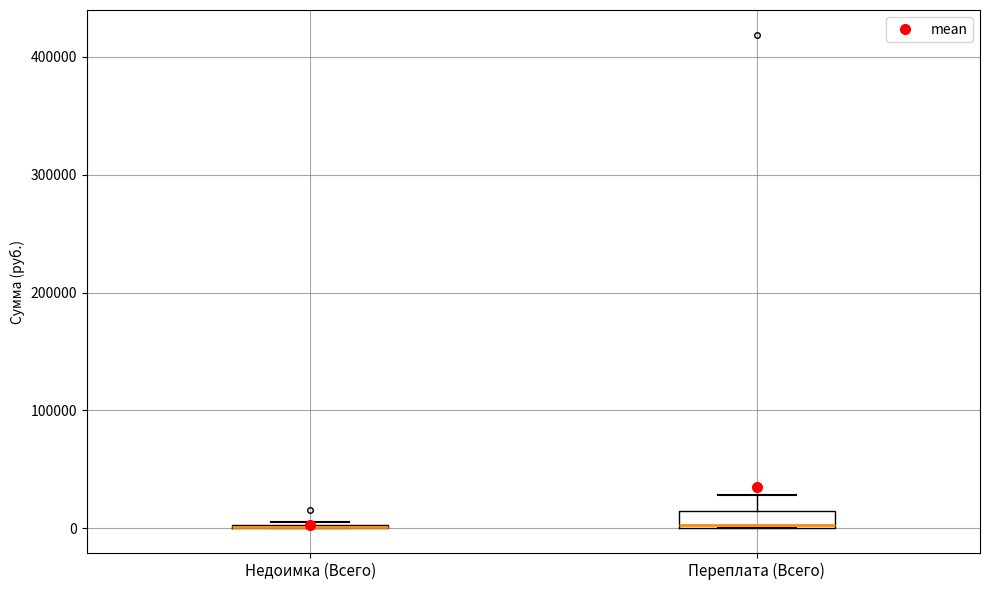

Where does the upper whisker of the box for Переплата (Всего) end on the y-axis? The values are not printed on the chart, so give them approximately, as read against the axis.

30000